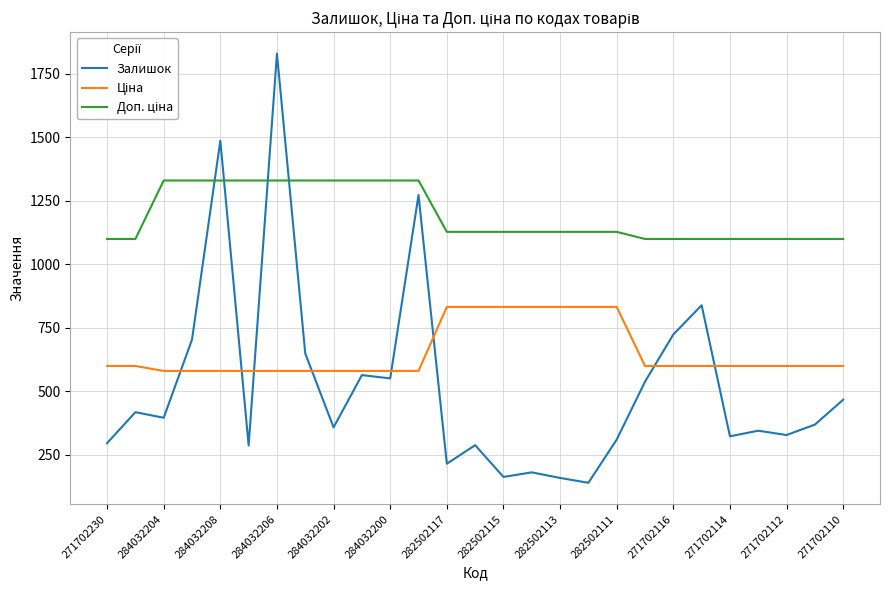

How many values in the Залишок series are below 369?

13